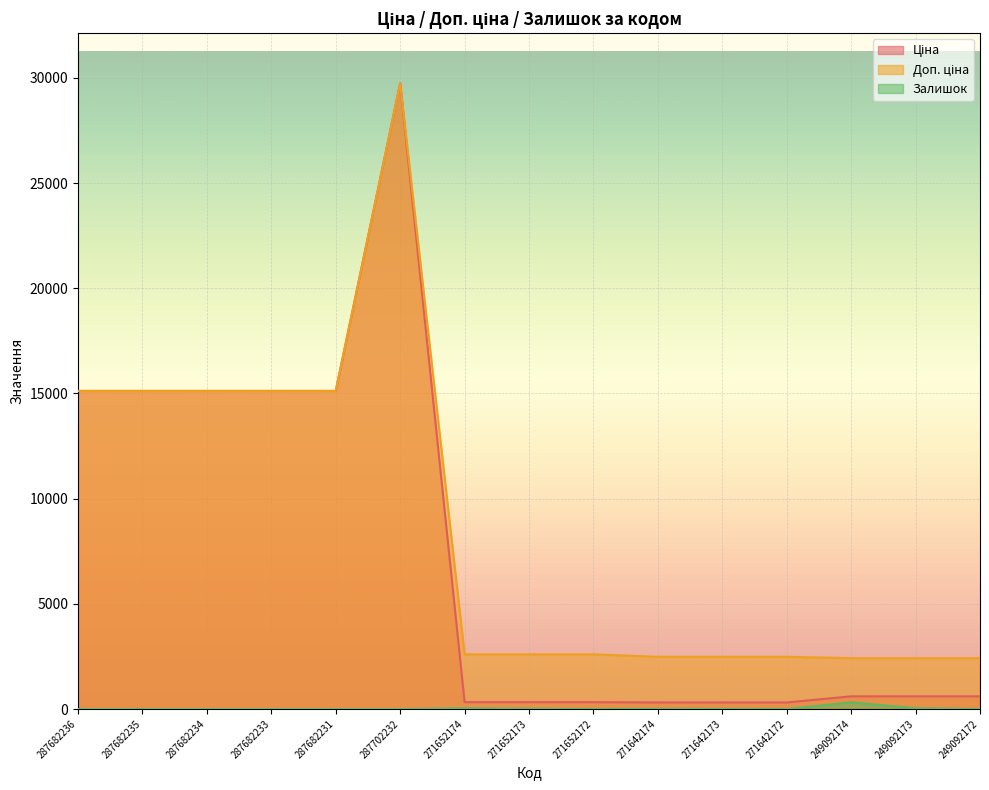

What is the value of the Ціна point at the 8th from the left?

324.8